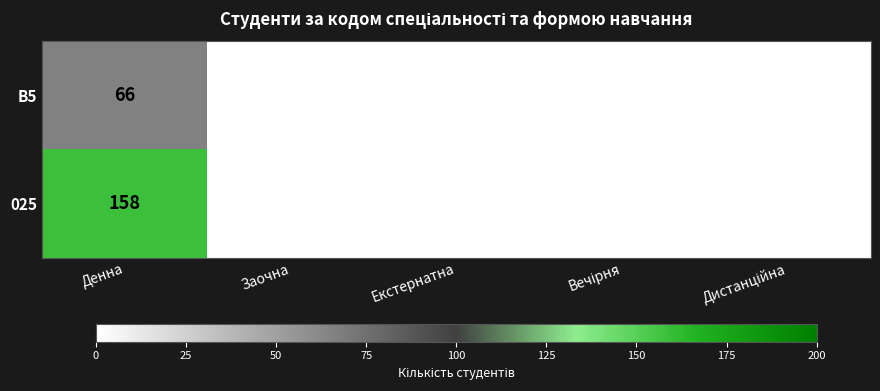

True or false: B5 has a value of 0 at Заочна.

True